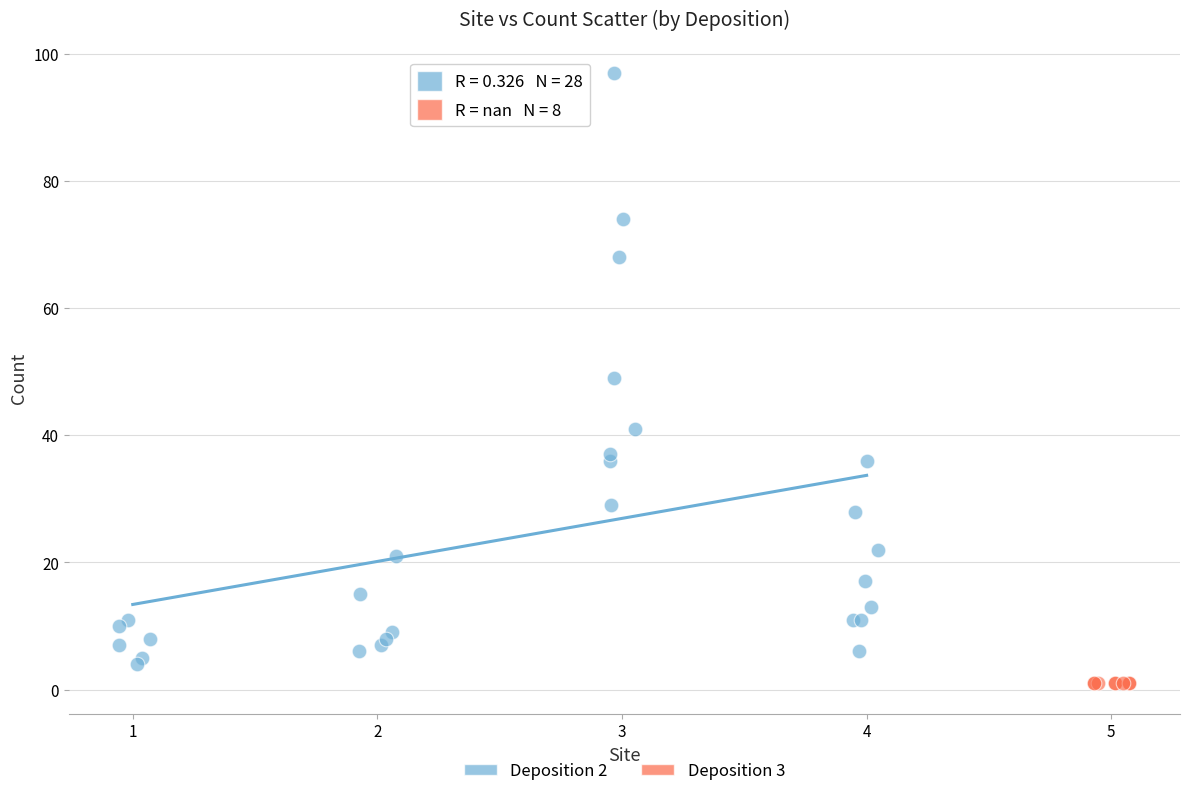

Which series contains the highest Y value?

Deposition 2